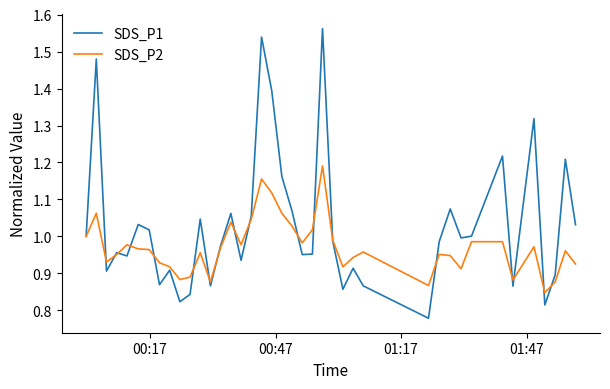

Which series has the largest total across all categories?

SDS_P1